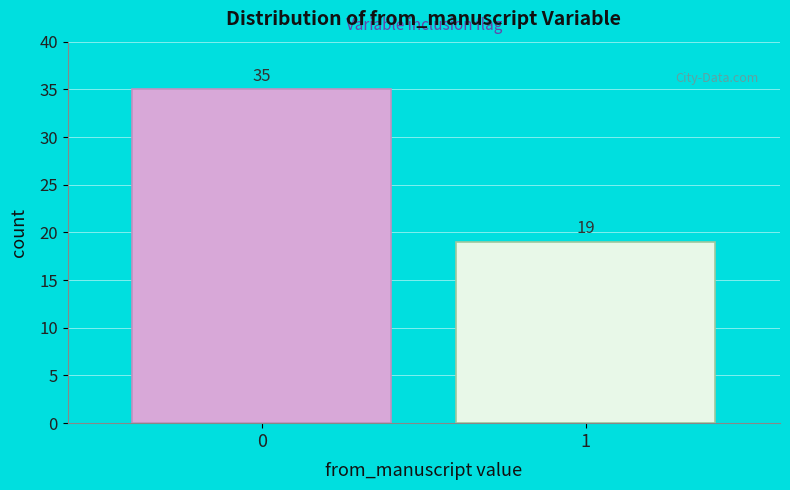

Reading right to left, extract all data points from this chart.

19	35